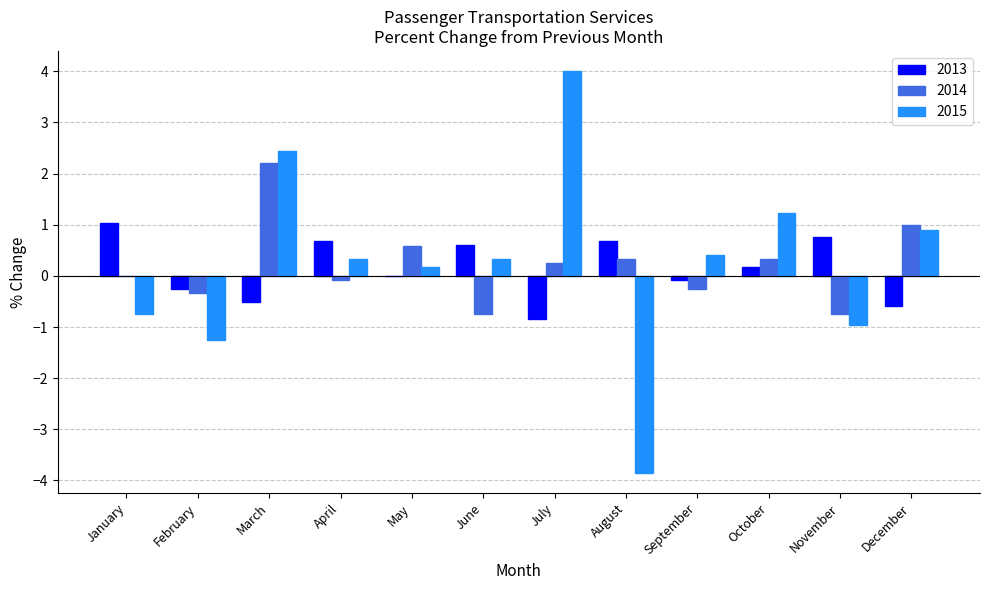

Which category has the highest value across all series?

July